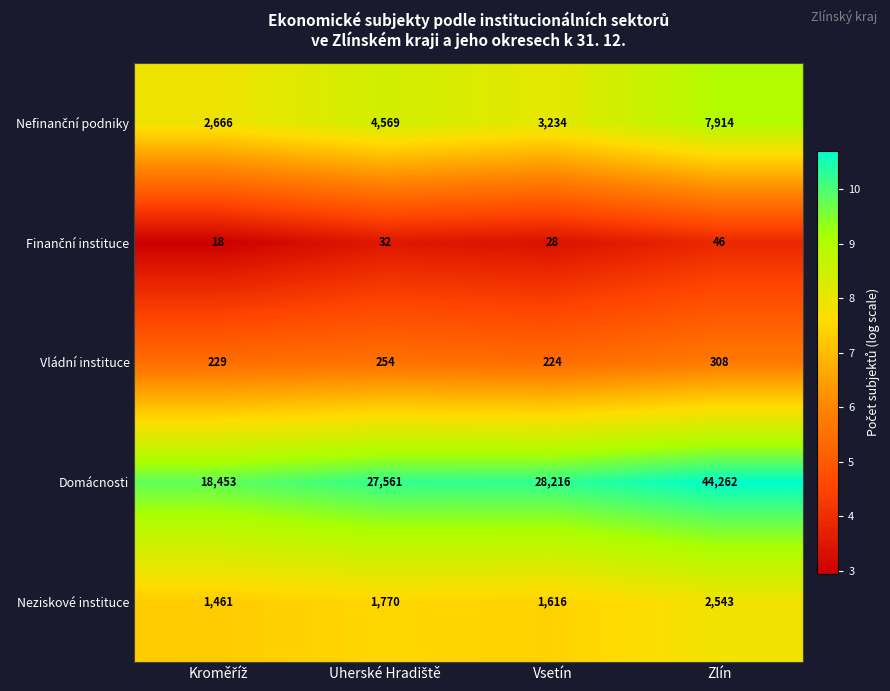

At which category is the sum across all series the highest?

Zlín